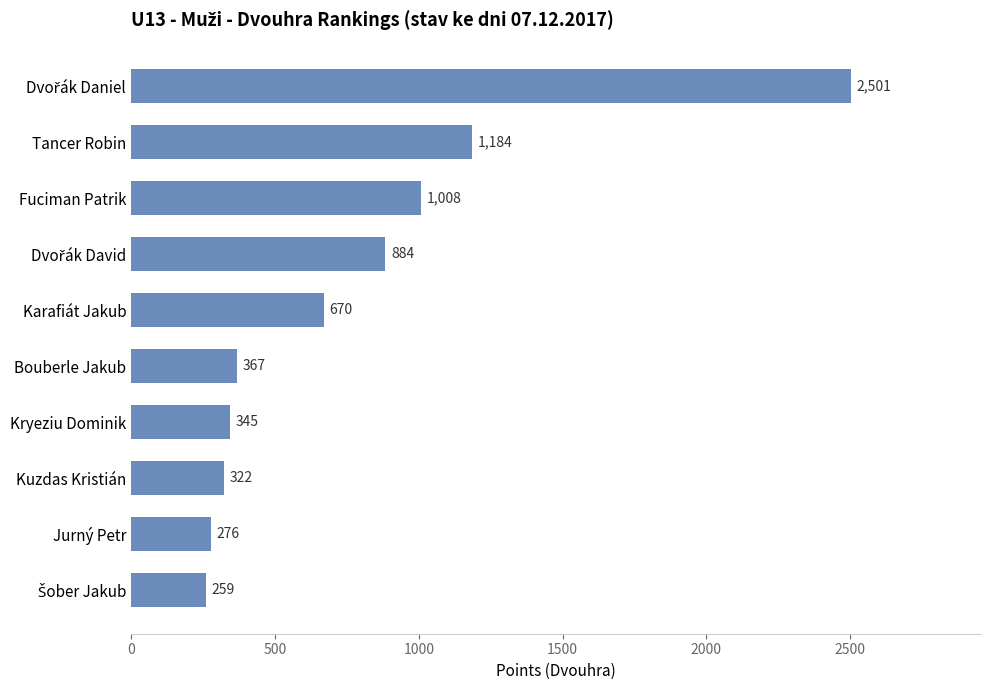

What is the difference between the second highest and second lowest values?

908